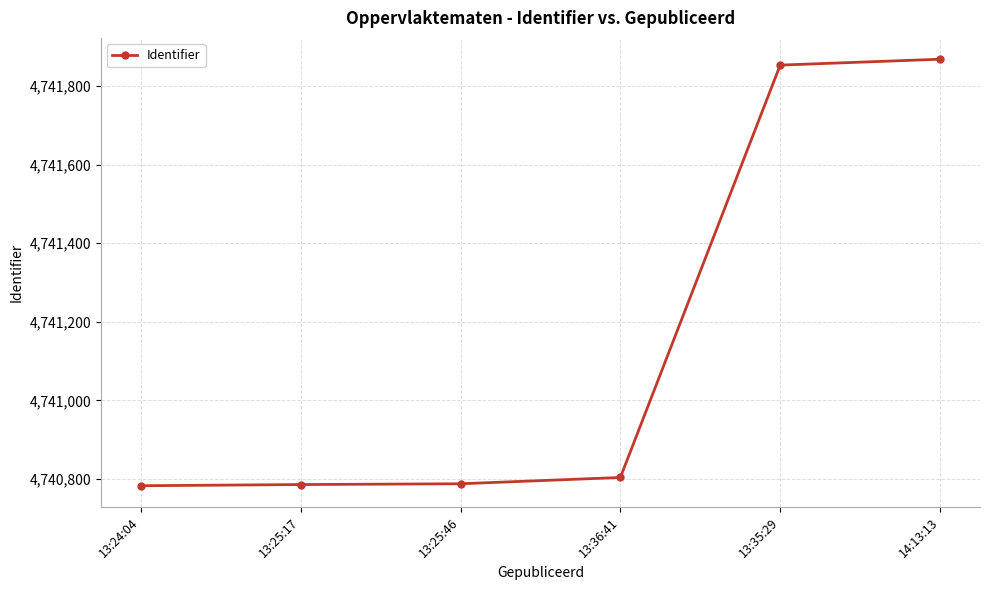

Is it true that the value at 14:13:13 is 4741868?

True